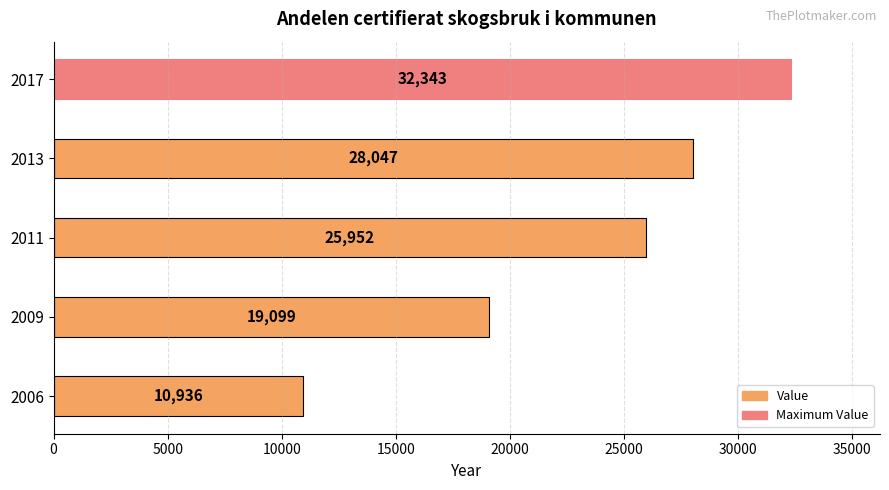

List the labels in order of value, smallest first.

2006, 2009, 2011, 2013, 2017